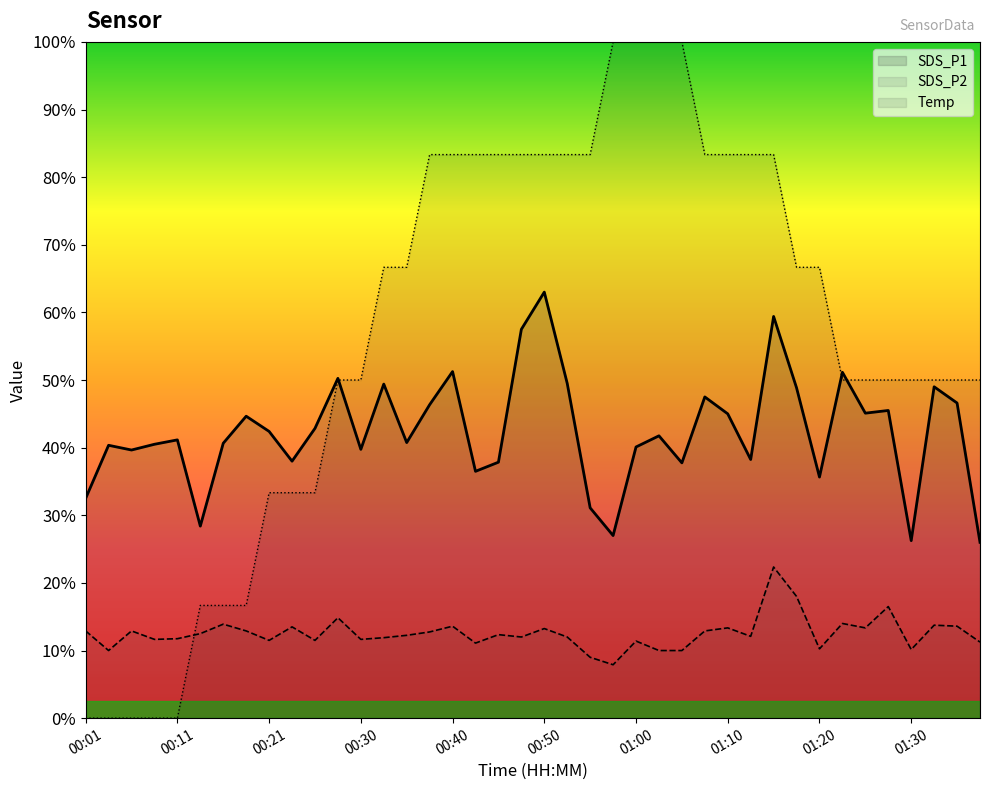

The value of SDS_P2 at 29 is 2.4. True or false?

True